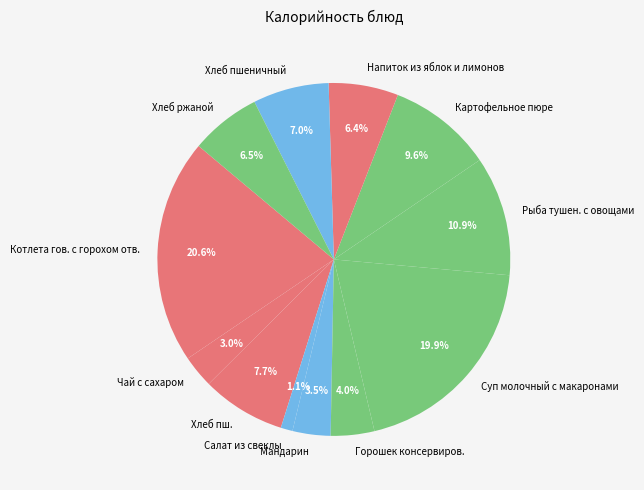

Is it true that Рыба тушен. с овощами is 11% of the pie?

True